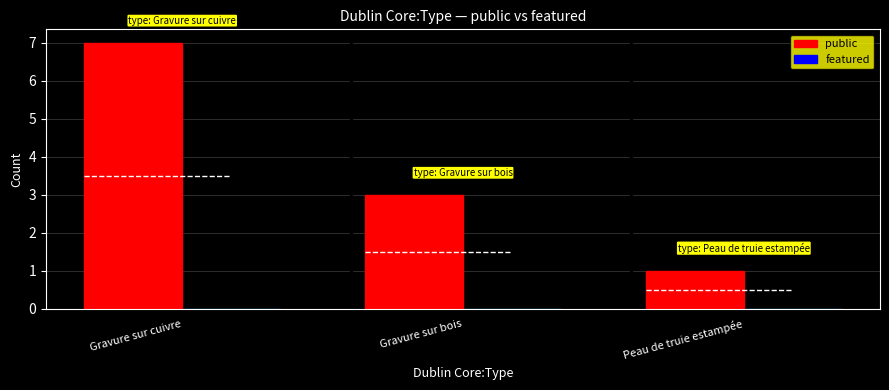

Rank the series at Peau de truie estampée from highest to lowest value.

public, featured